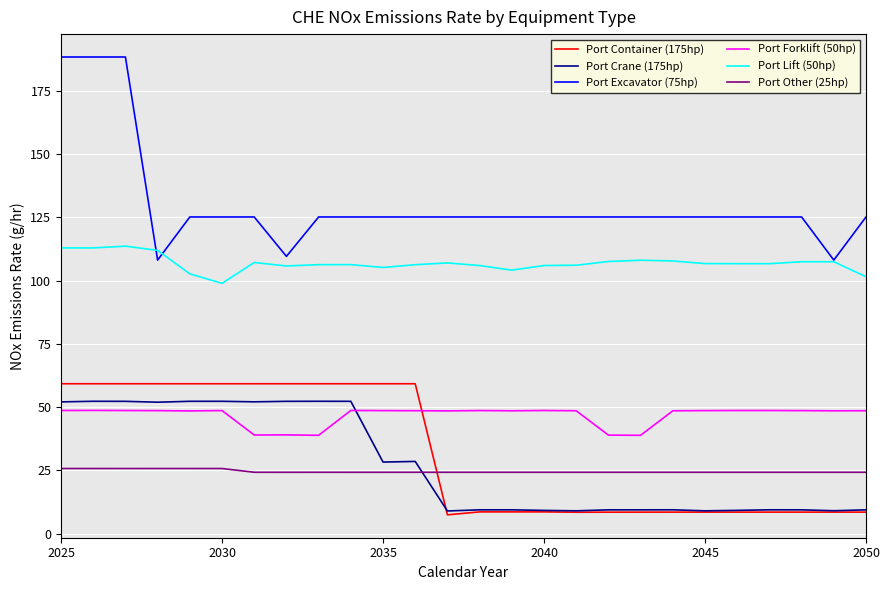

In Port Forklift (50hp), how many points are higher than both neighbors (excluding endpoints)?

7